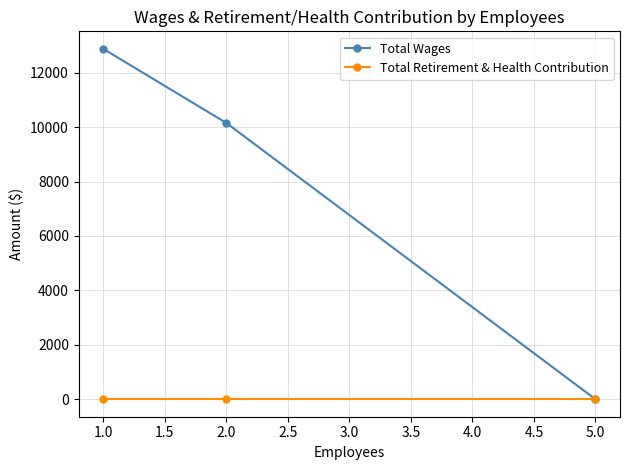

Reading right to left, what are all the values shown in this chart?

Total Wages: 0	10155	12879
Total Retirement & Health Contribution: 0	0	0